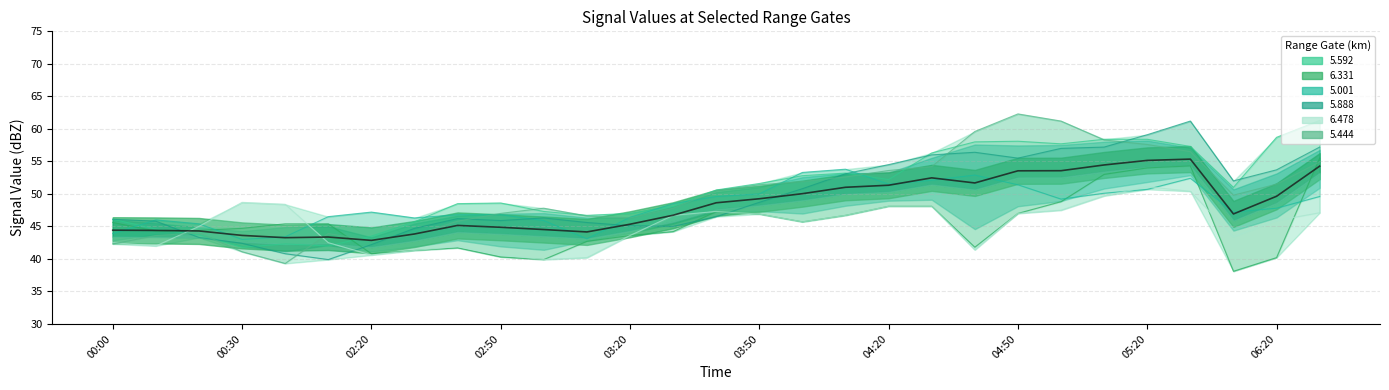

How many interior local peaks (higher than both neighbors) does the data have?

4